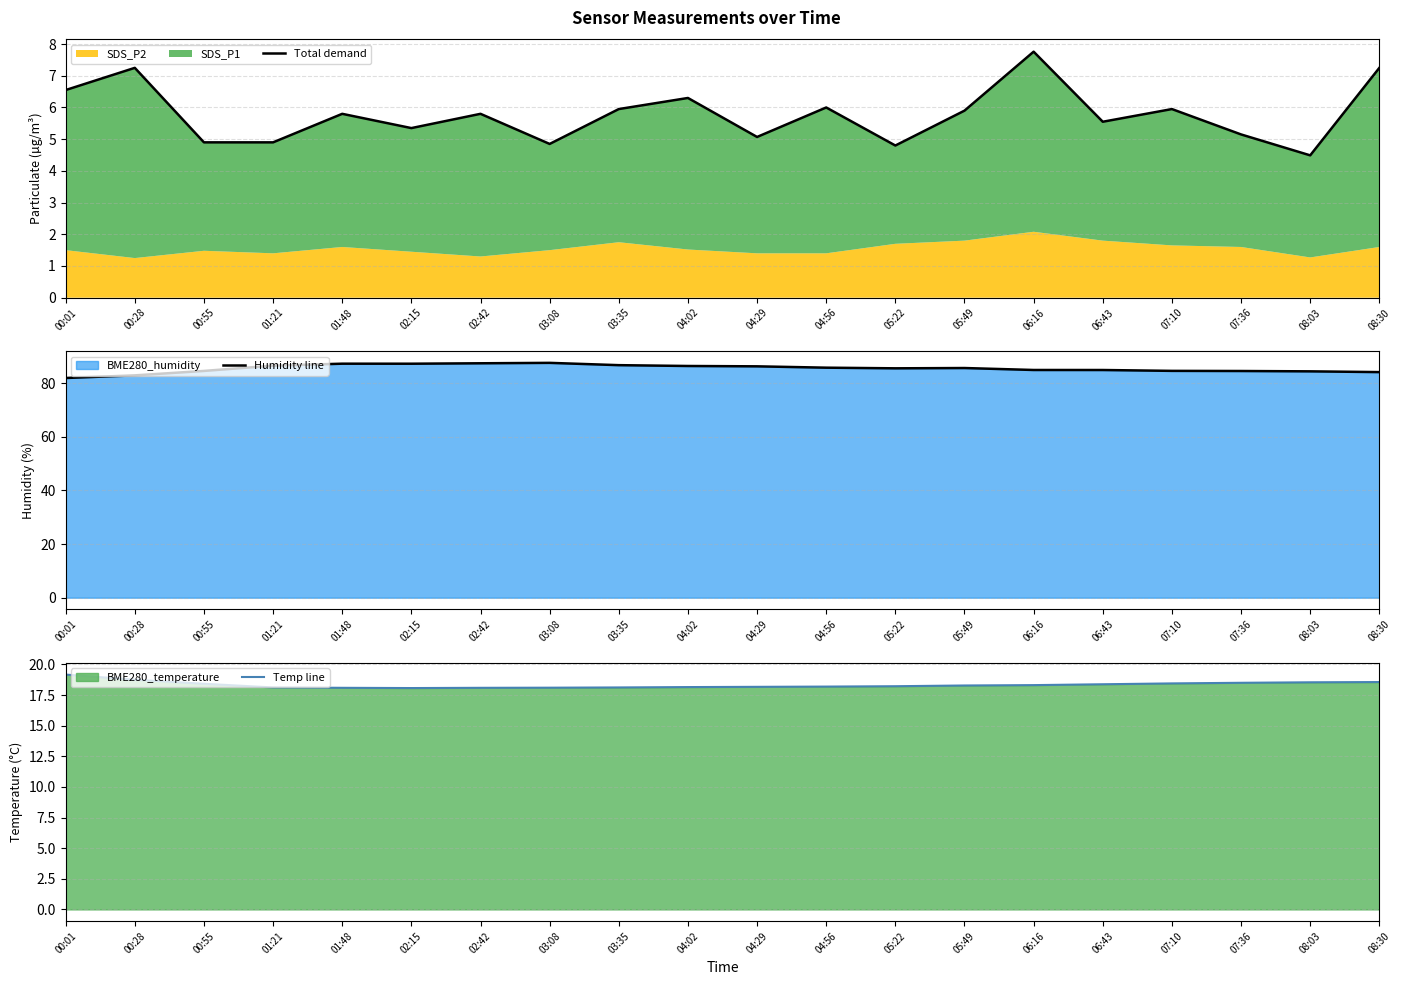

Reading left to right, extract all data points from this chart.

Total demand: 00:01=6.5	00:28=7.2	00:55=4.9	01:21=4.9	01:48=5.8	02:15=5.3	02:42=5.8	03:08=4.8	03:35=6.0	04:02=6.3	04:29=5.1	04:56=6.0	05:22=4.8	05:49=5.9	06:16=7.8	06:43=5.5	07:10=5.9	07:36=5.2	08:03=4.5	08:30=7.2
Humidity line: 00:01=82.0	00:28=83.0	00:55=84.6	01:21=86.6	01:48=87.3	02:15=87.3	02:42=87.5	03:08=87.6	03:35=86.8	04:02=86.5	04:29=86.3	04:56=85.8	05:22=85.6	05:49=85.7	06:16=85.0	06:43=85.0	07:10=84.6	07:36=84.6	08:03=84.5	08:30=84.2
Temp line: 00:01=19.2	00:28=18.8	00:55=18.4	01:21=18.1	01:48=18.1	02:15=18.1	02:42=18.1	03:08=18.1	03:35=18.1	04:02=18.1	04:29=18.2	04:56=18.2	05:22=18.2	05:49=18.3	06:16=18.3	06:43=18.4	07:10=18.4	07:36=18.5	08:03=18.5	08:30=18.6